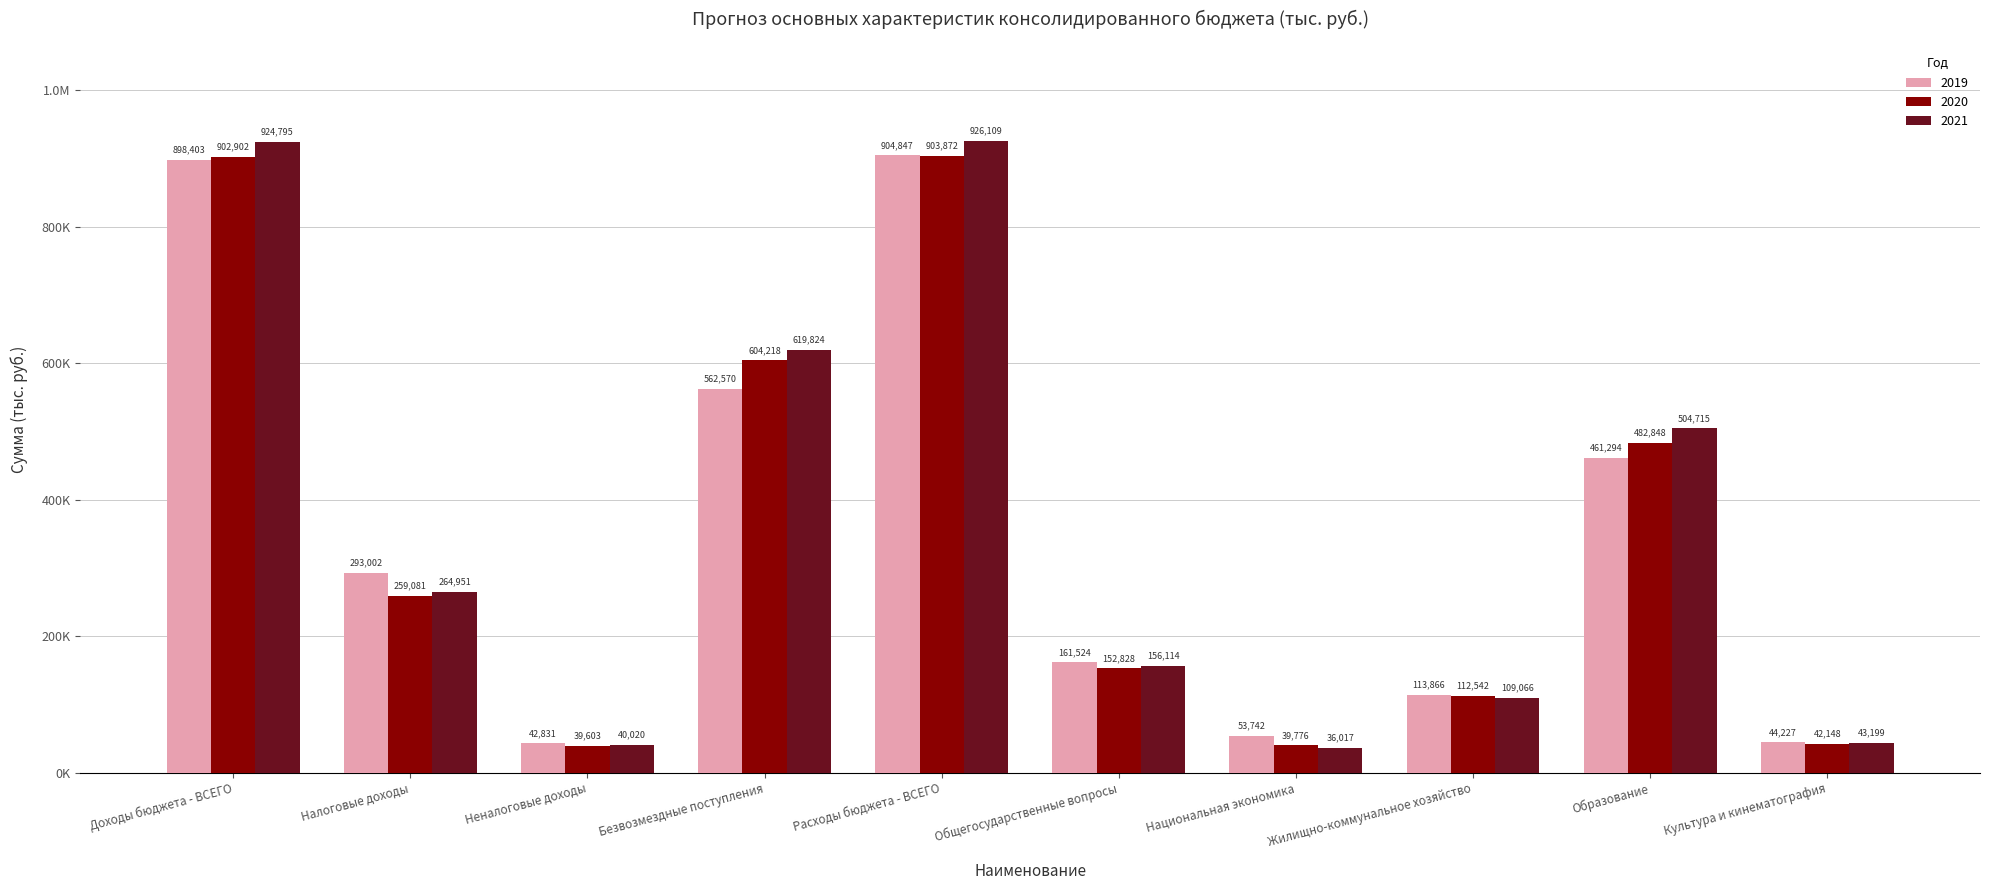

Is it true that 2020 equals 152828.0 at Общегосударственные вопросы?

True